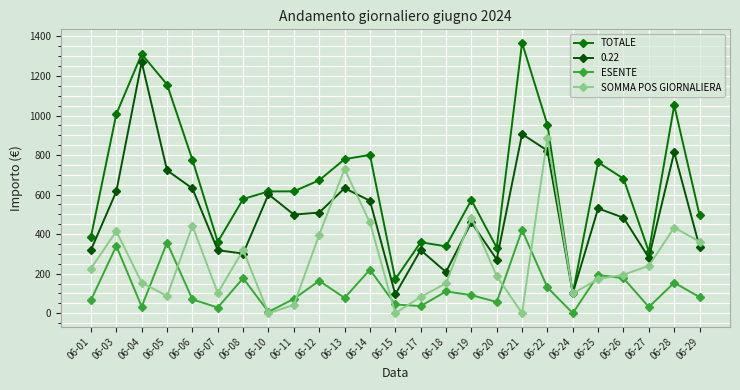

What is the spread (max minus min) of values at 06-13?

701.6